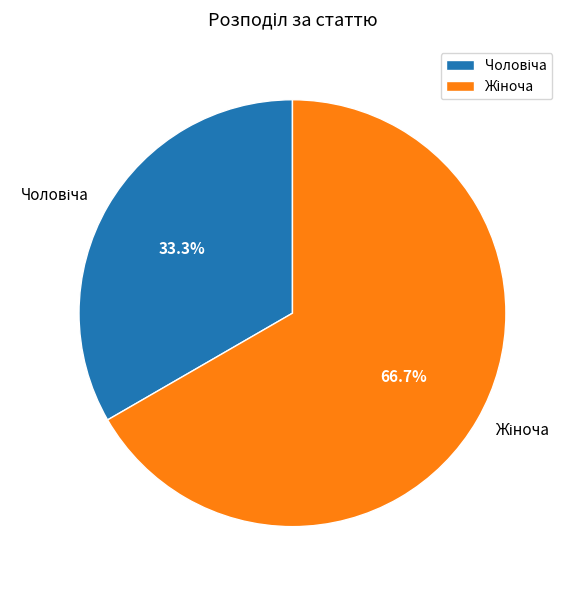

Does any single category account for the majority?

Yes